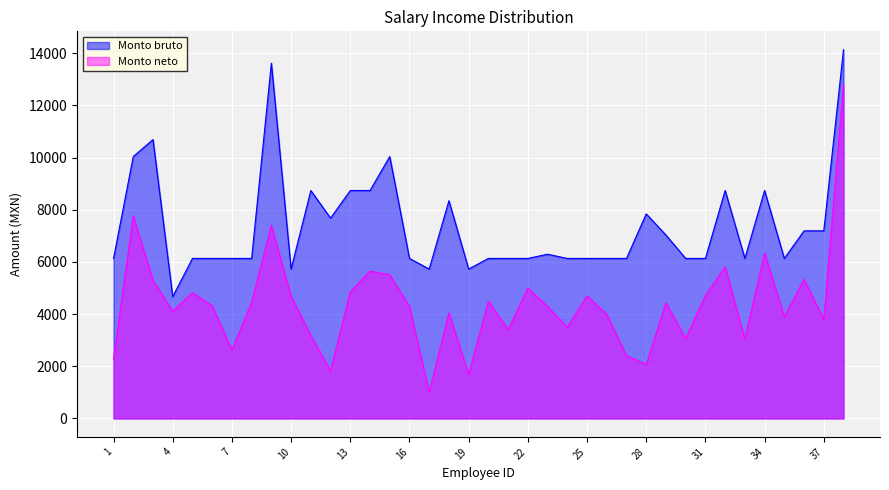

What is the value of the Monto neto point at the 12th from the left?

1827.6